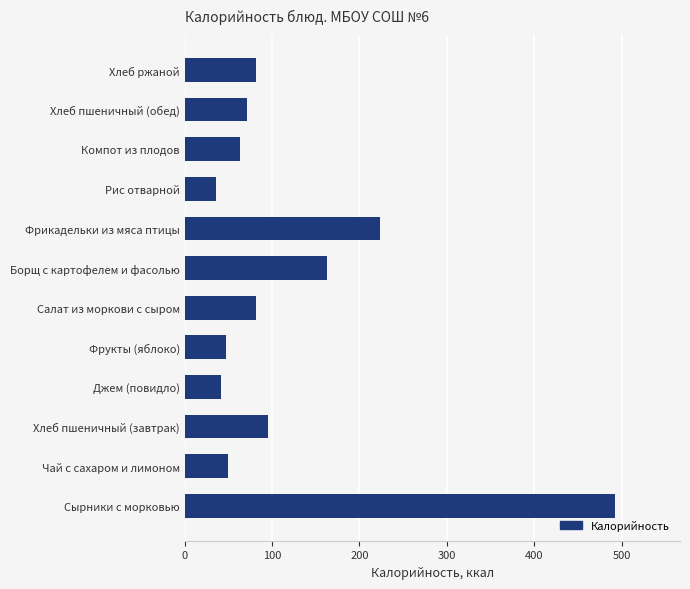

Where is the data nearest to the value 264?

Фрикадельки из мяса птицы